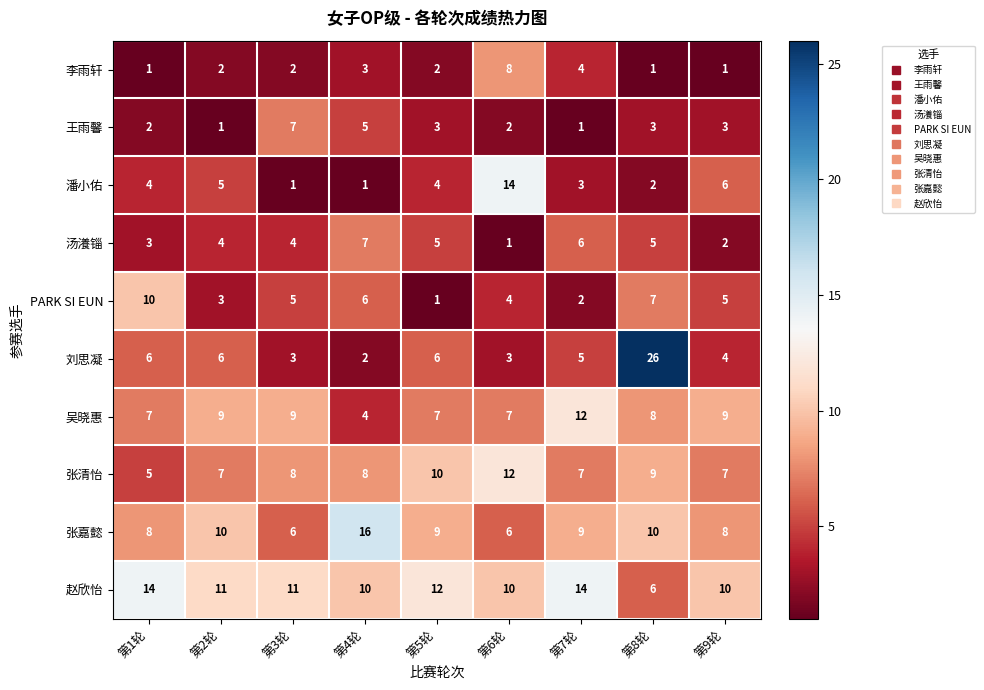

Count the number of categories in the chart.

9